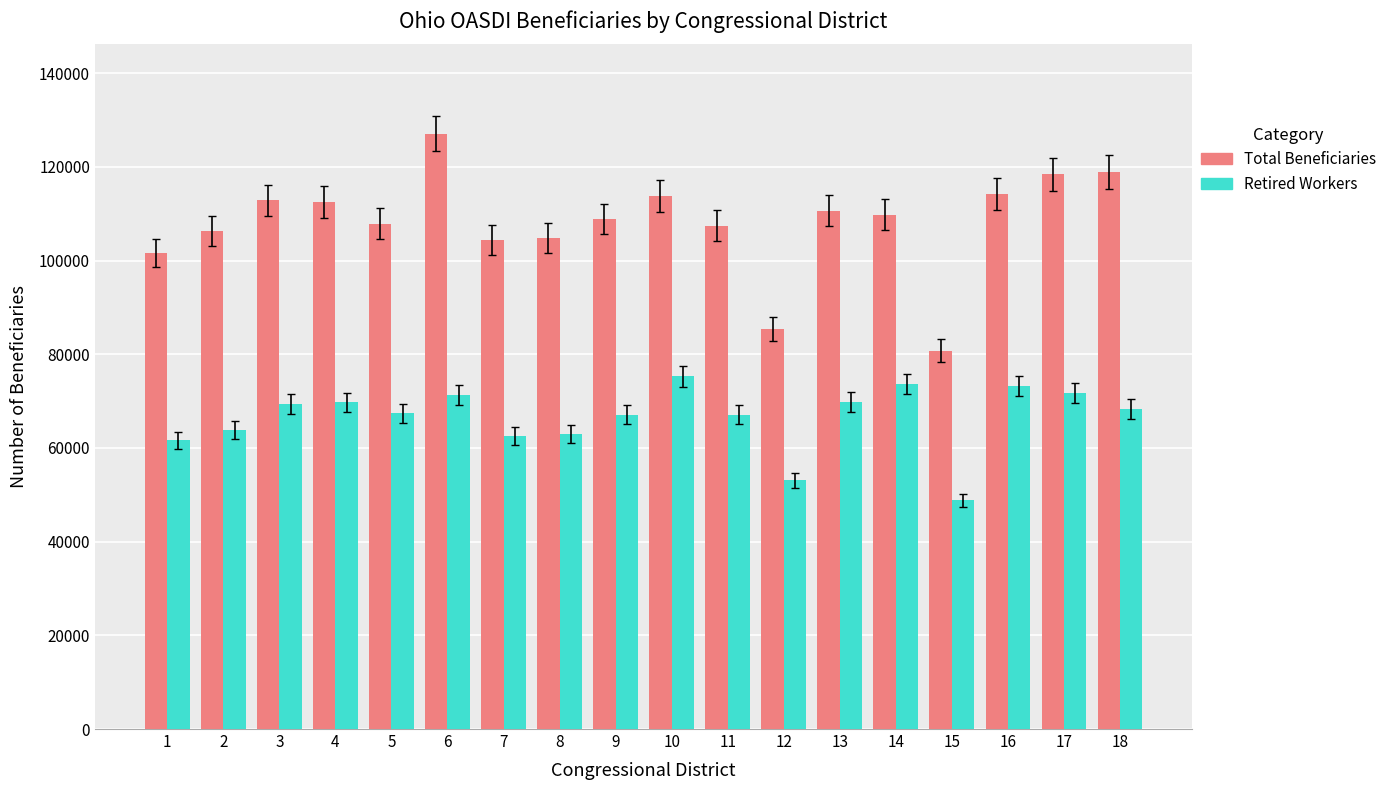

What are all the series names shown in the legend?

Total Beneficiaries, Retired Workers